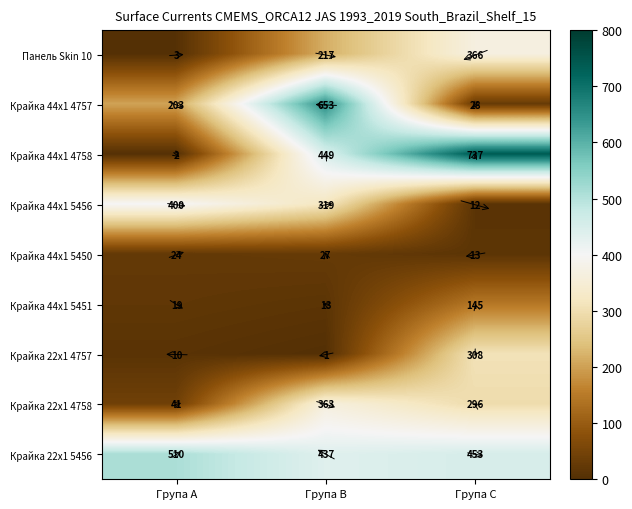

The value of Крайка 44x1 5450 at Група B is 7. True or false?

False